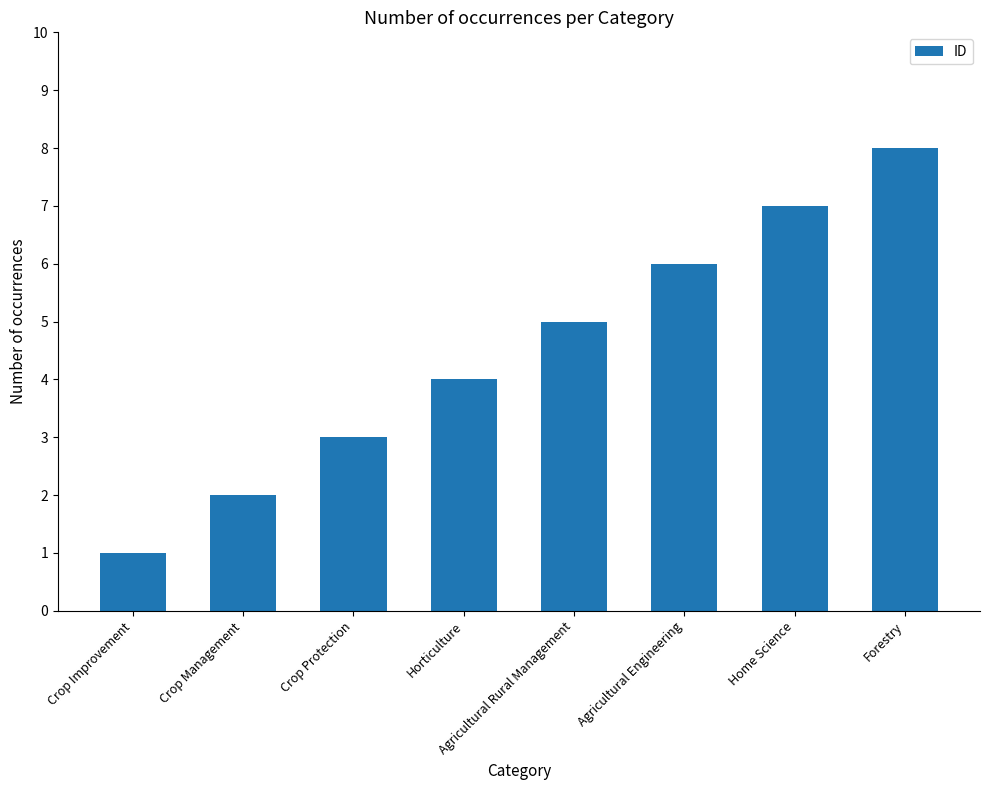

What is the minimum value shown in the chart?

1